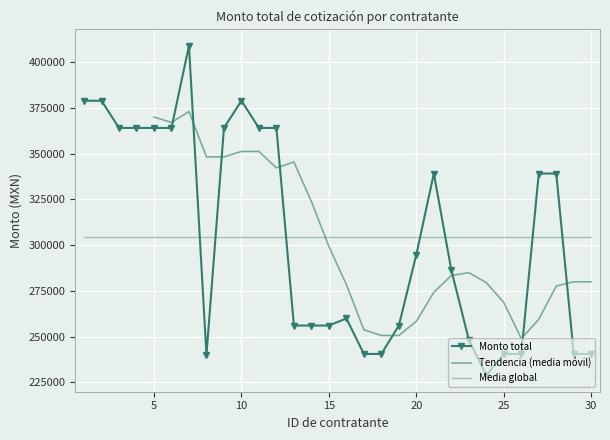

What is the smallest value displayed?

228871.7